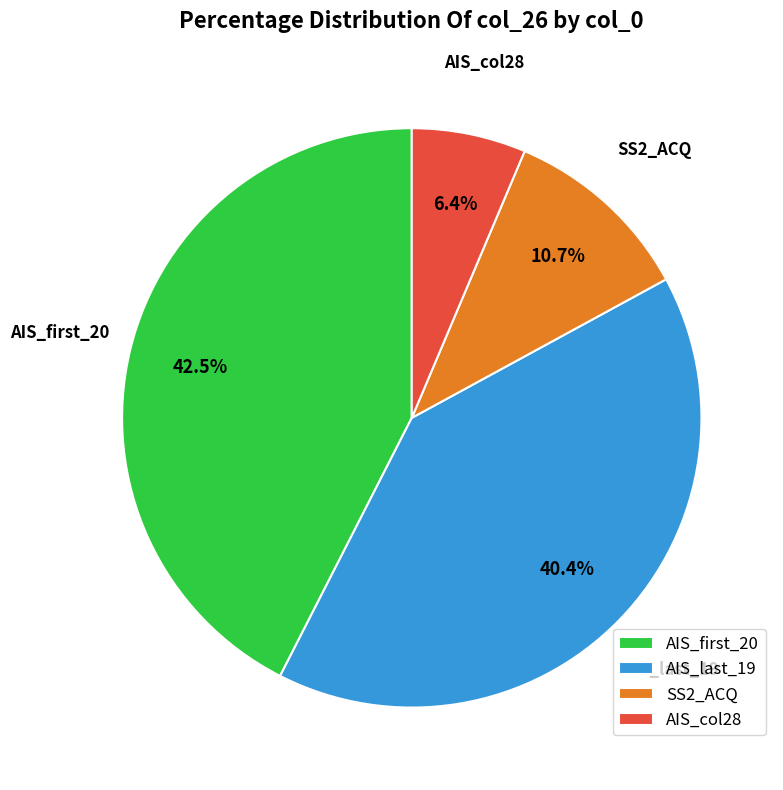

Count the number of slices in the pie.

4